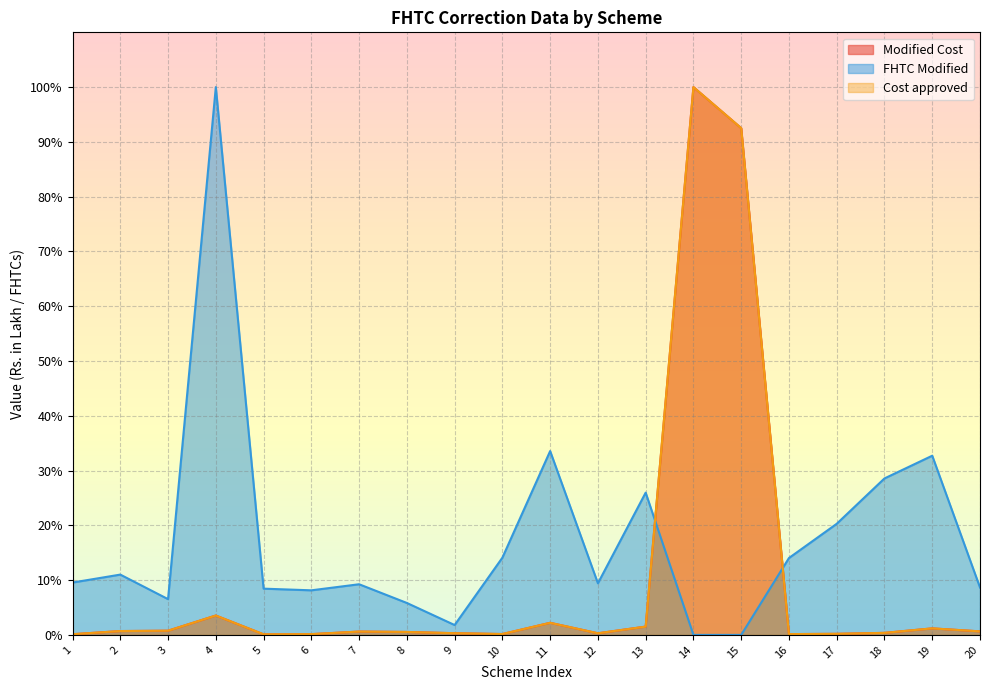

True or false: FHTC Modified and Cost approved cross at least once.

True